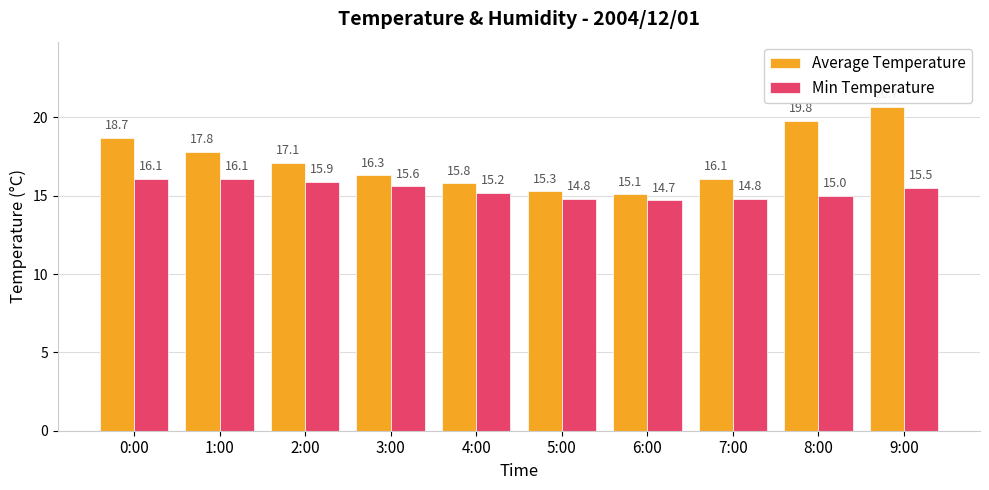

The value of Average Temperature at 8:00 is 19.8. True or false?

True